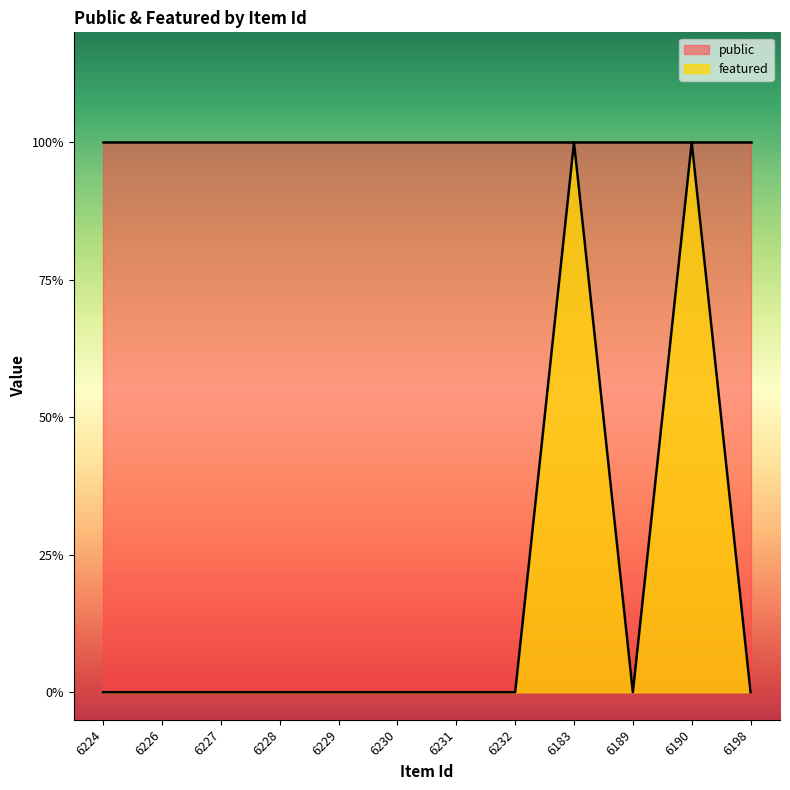

Between 6228 and 6183, which is larger?

6183